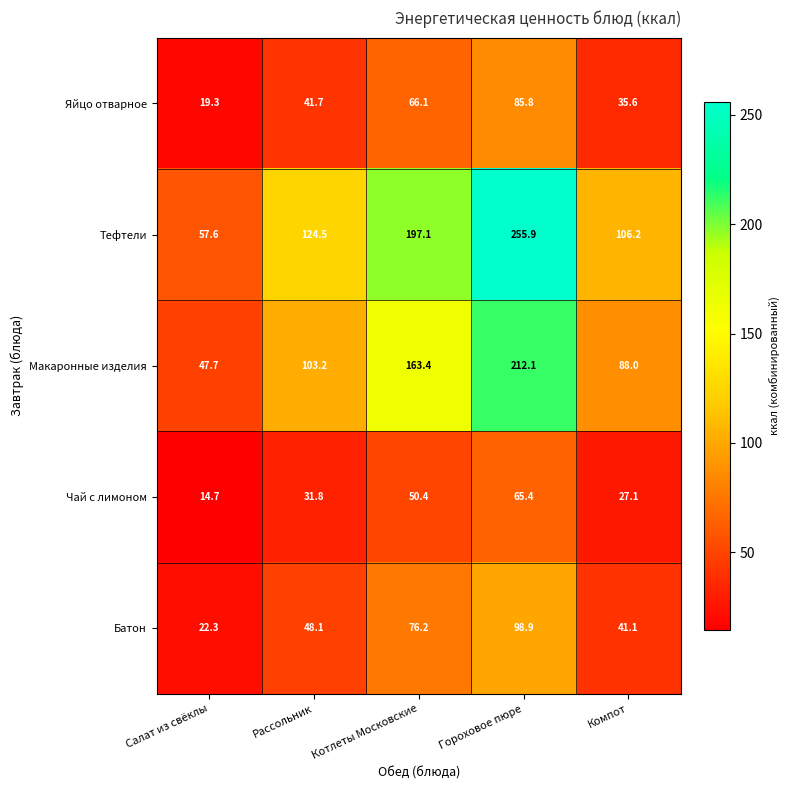

Is it true that Макаронные изделия equals 145.9 at Компот?

False